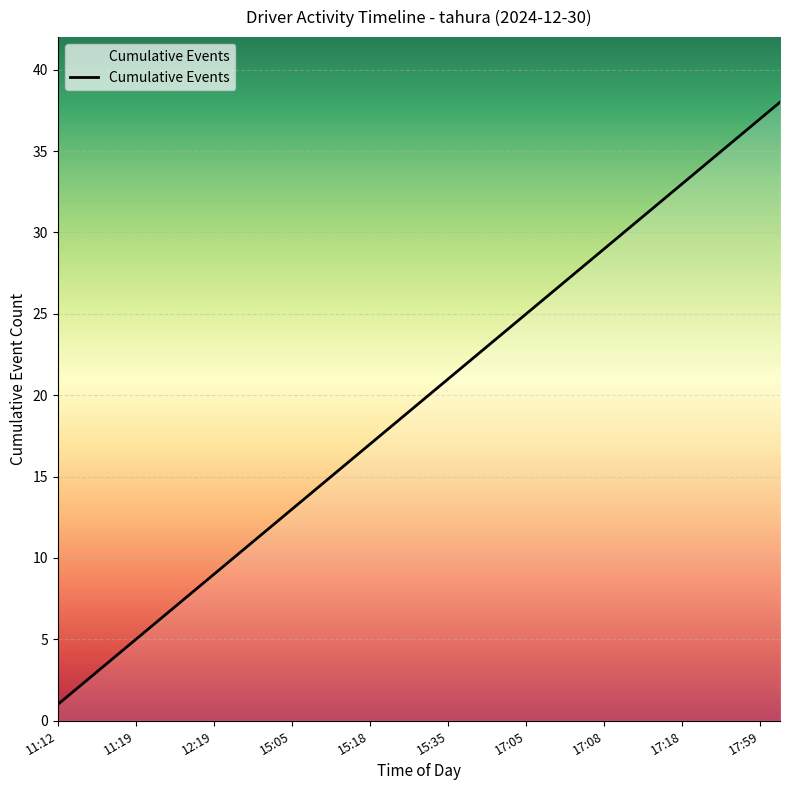

The chart shows a value of 17 at 15:18. True or false?

True